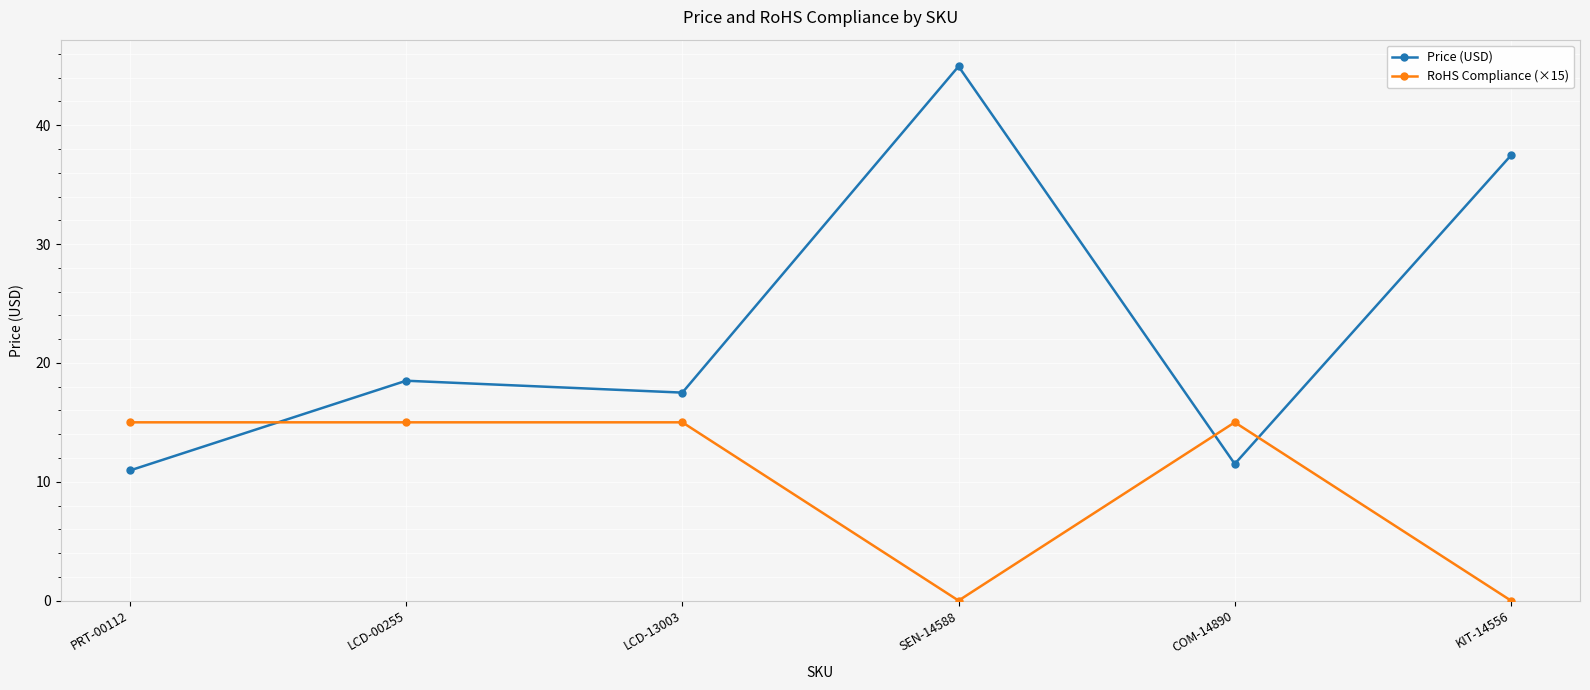

True or false: RoHS Compliance (×15) has a value of 0.0 at SEN-14588.

True